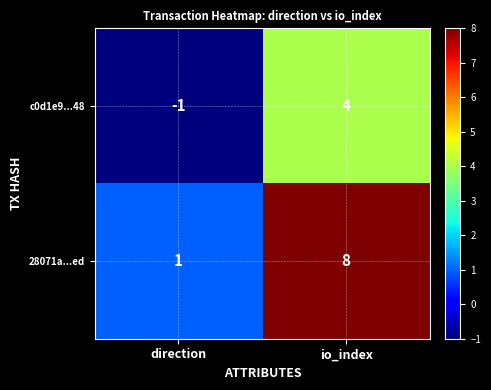

At direction, list the series in order from largest to smallest.

28071a...ed, c0d1e9...48